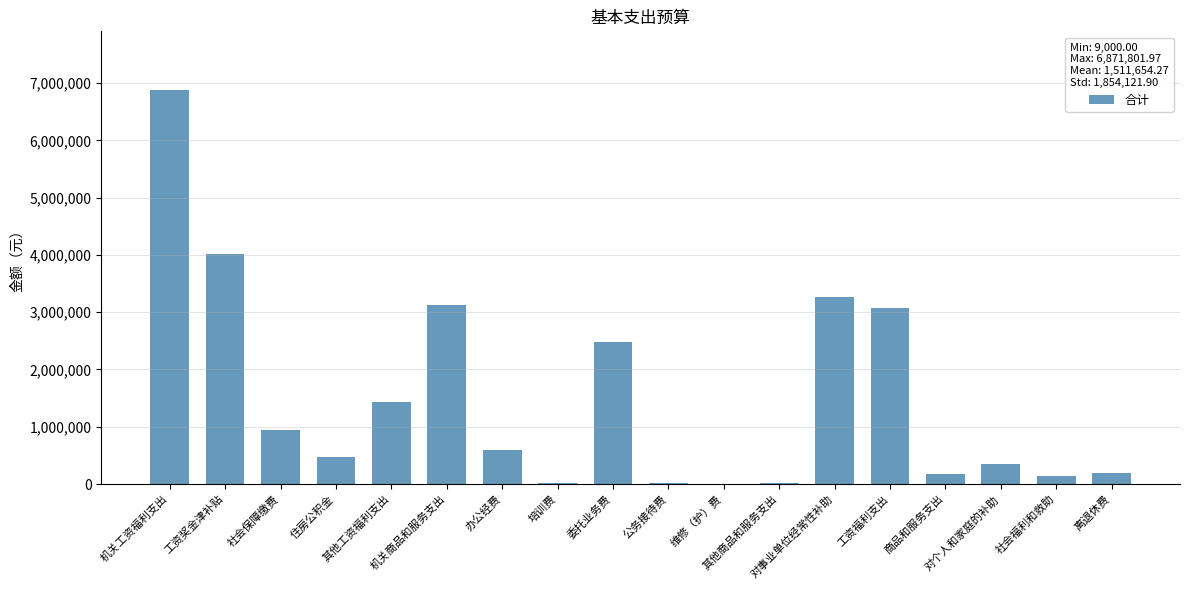

What is the maximum value shown in the chart?

6871802.0